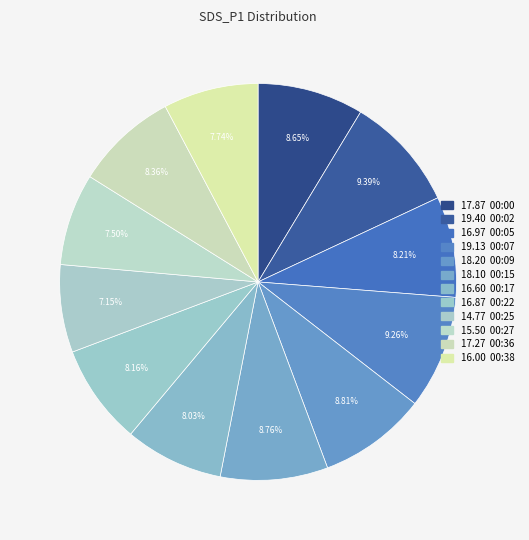

What is the largest slice in the pie chart?

00:02